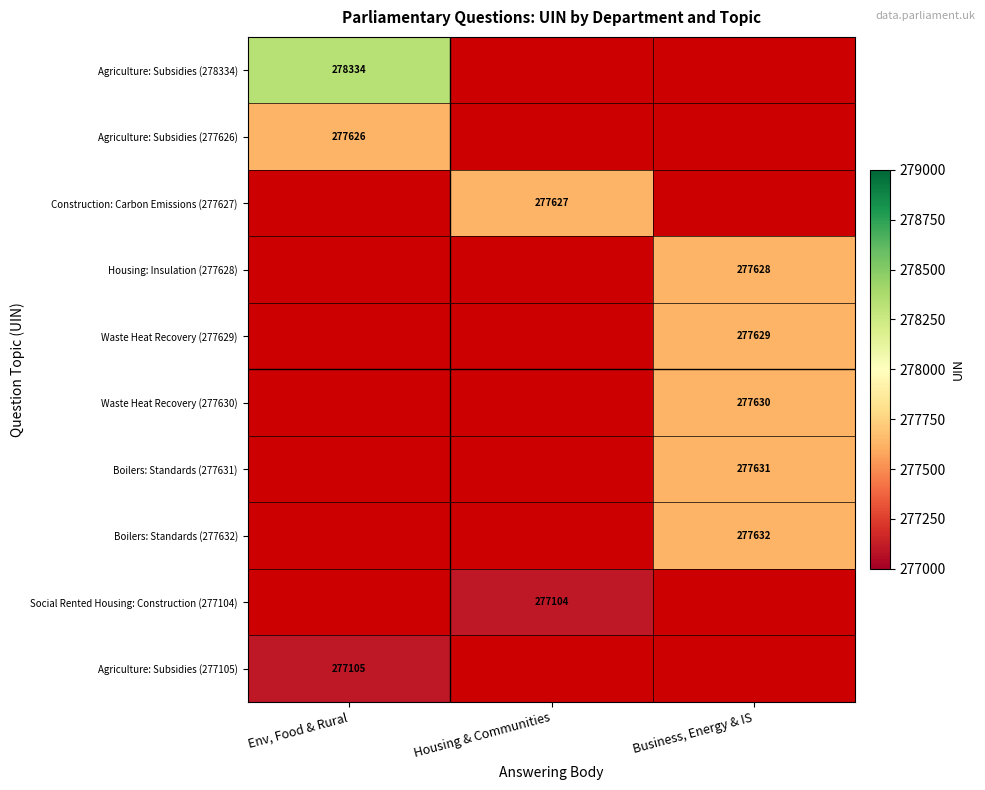

Which category has the lowest value across all series?

Housing & Communities